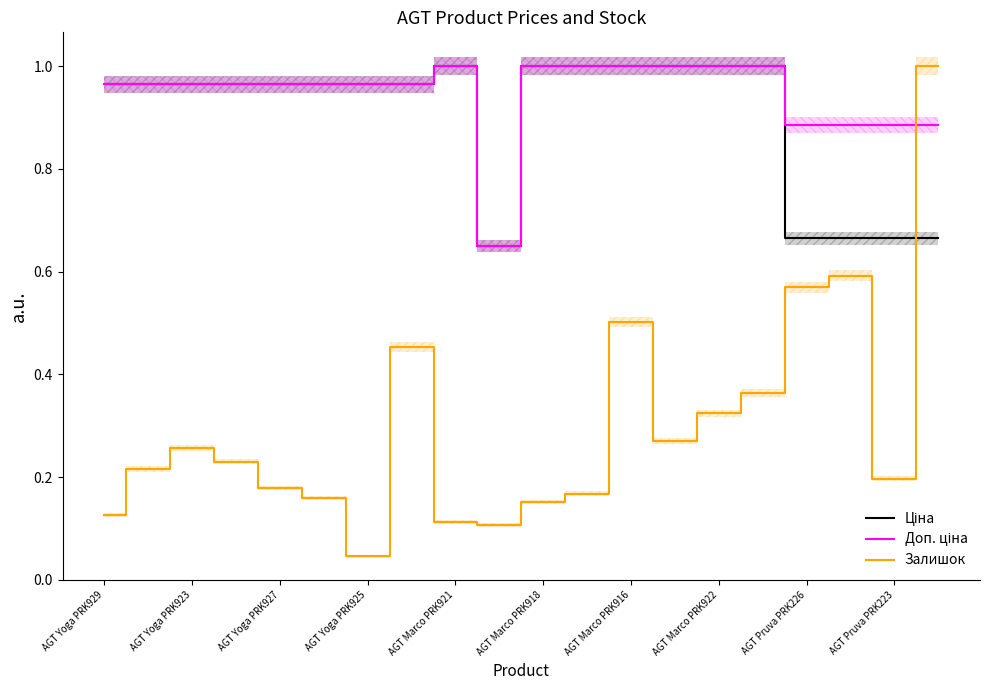

What is the sum of the Ціна values at 16 and AGT Marco PRK922?

1.6